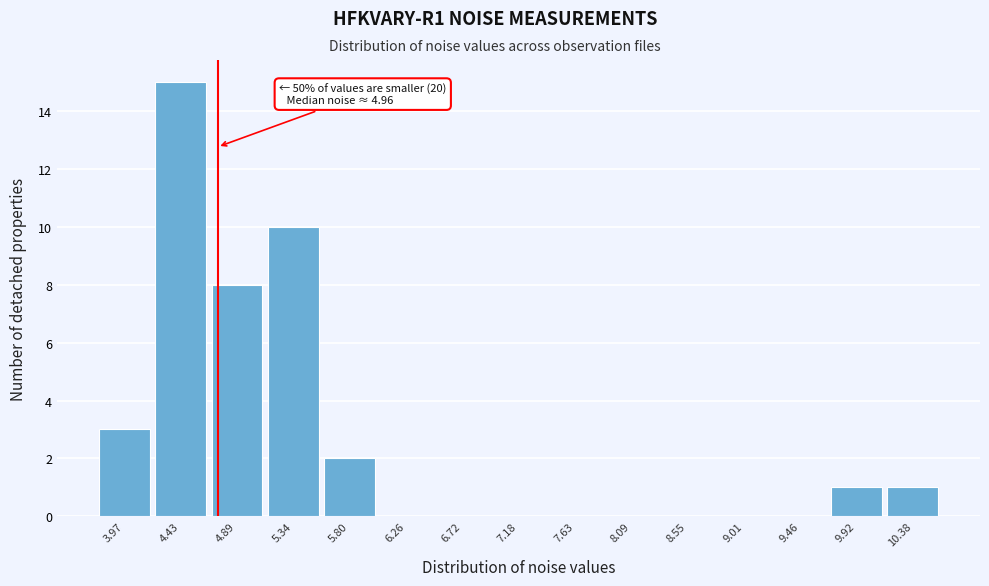

Reading left to right, transcribe all the data shown in this chart.

3.97=3	4.43=15	4.89=8	5.34=10	5.80=2	6.26=0	6.72=0	7.18=0	7.63=0	8.09=0	8.55=0	9.01=0	9.46=0	9.92=1	10.38=1